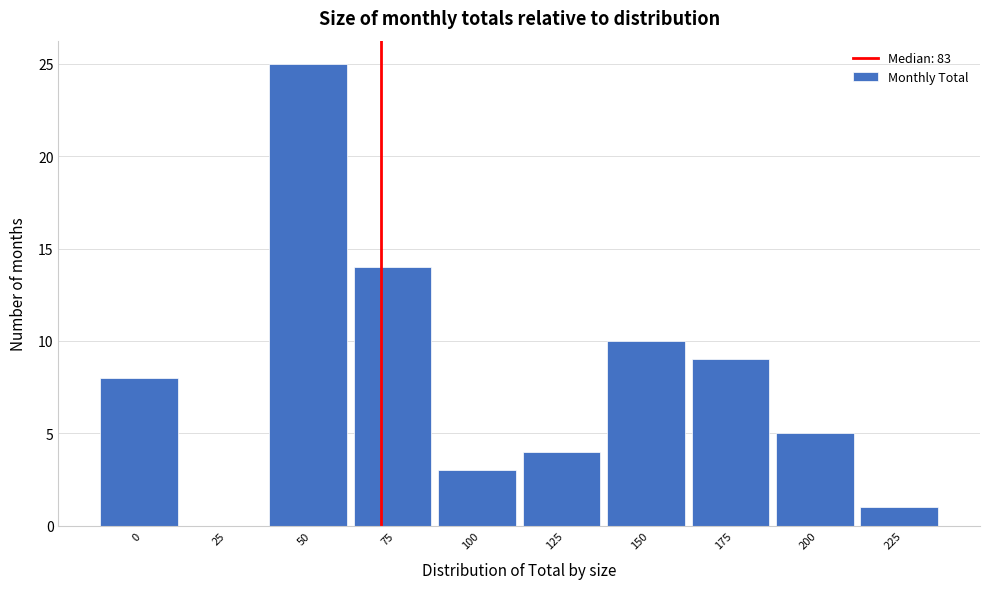

Reading right to left, list all the values displayed in this chart.

225=1	200=5	175=9	150=10	125=4	100=3	75=14	50=25	25=0	0=8